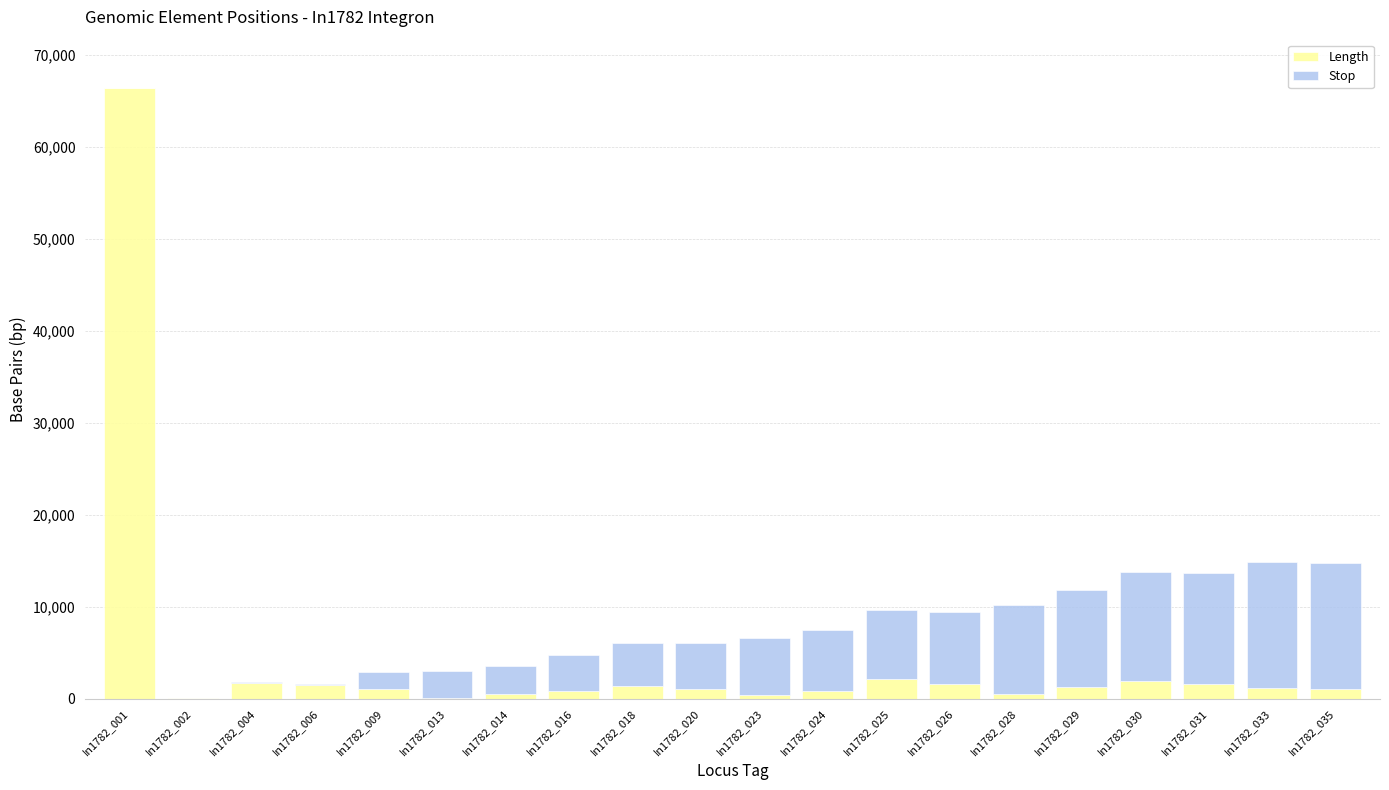

Which category has the highest value in the Length series?

In1782_001